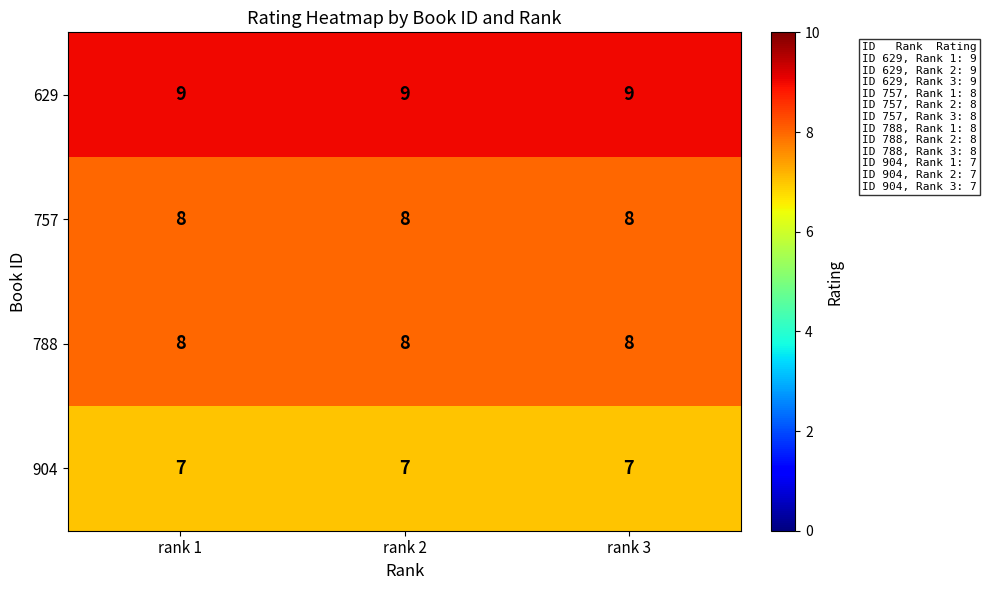

What is the average value of the 904 series?

7